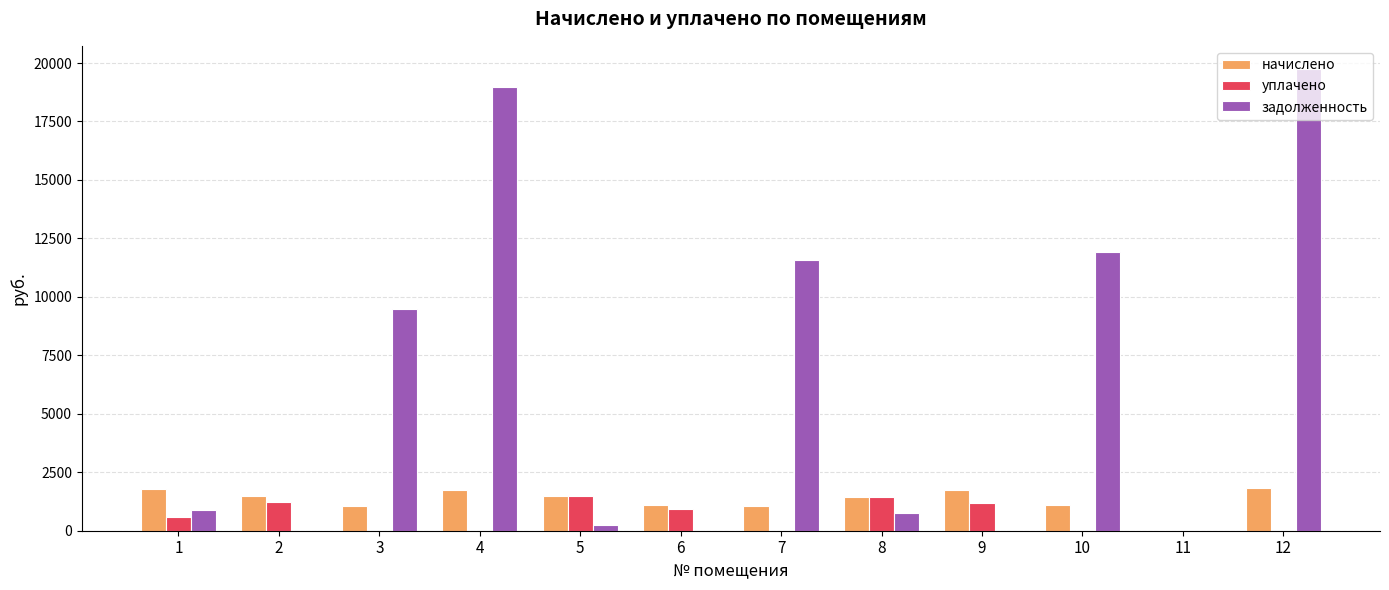

What is the sum of all уплачено values?

6831.1